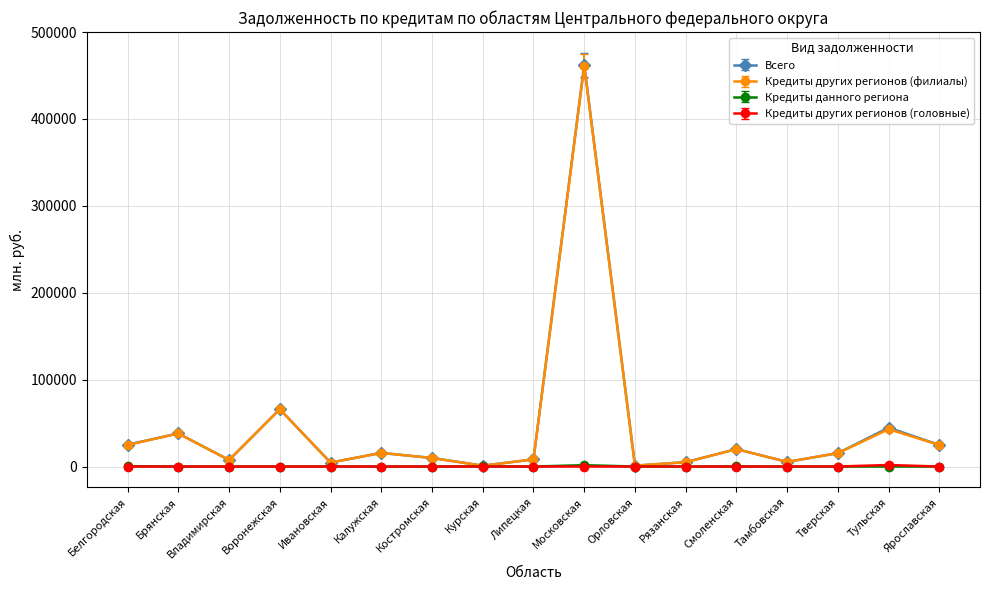

What is the label of the 1st point from the right?

Ярославская